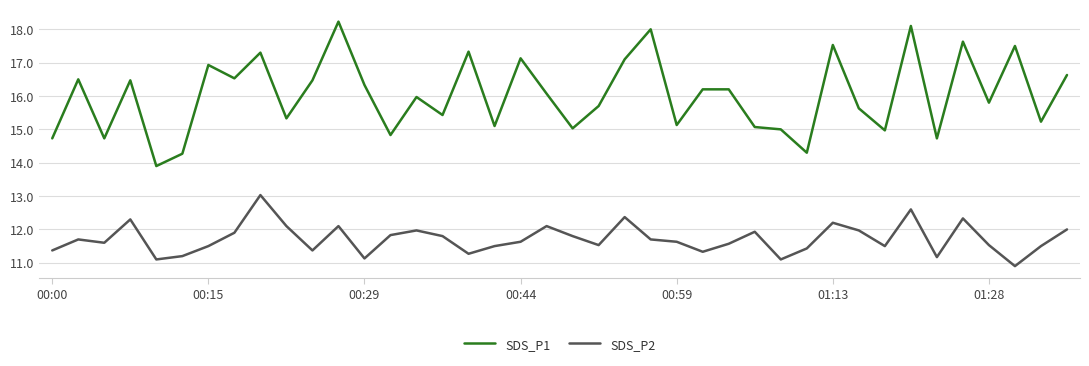

Does the chart display data point markers on the line(s)?

No